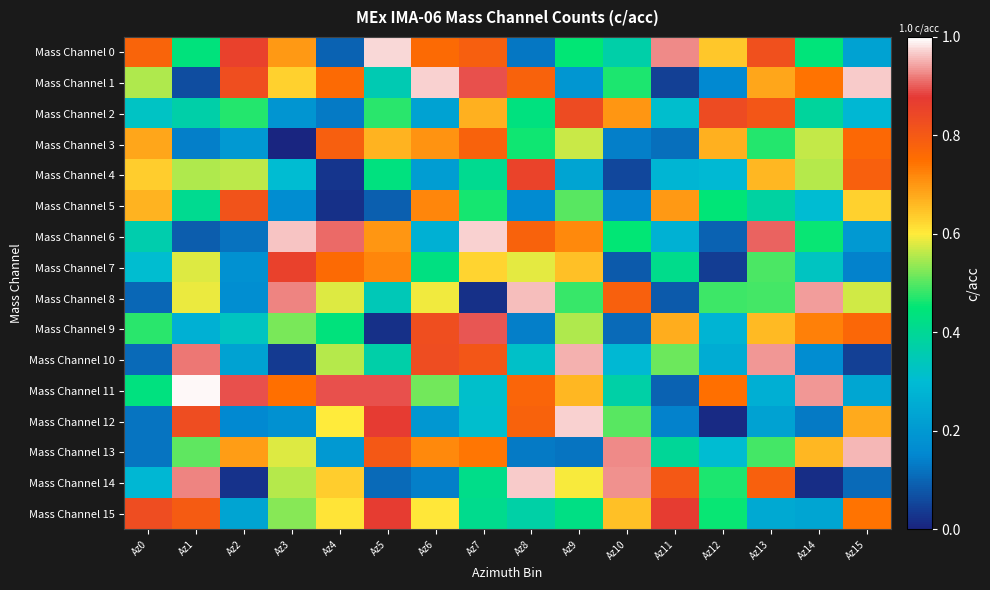

Reading left to right, transcribe all the data shown in this chart.

Mass Channel 0: Az0=0.8	Az1=0.4	Az2=0.9	Az3=0.7	Az4=0.1	Az5=1.0	Az6=0.8	Az7=0.8	Az8=0.1	Az9=0.5	Az10=0.4	Az11=0.9	Az12=0.6	Az13=0.8	Az14=0.4	Az15=0.2
Mass Channel 1: Az0=0.6	Az1=0.1	Az2=0.8	Az3=0.6	Az4=0.8	Az5=0.4	Az6=1.0	Az7=0.9	Az8=0.8	Az9=0.2	Az10=0.5	Az11=0.0	Az12=0.2	Az13=0.7	Az14=0.7	Az15=1.0
Mass Channel 2: Az0=0.3	Az1=0.4	Az2=0.5	Az3=0.2	Az4=0.1	Az5=0.5	Az6=0.2	Az7=0.7	Az8=0.4	Az9=0.8	Az10=0.7	Az11=0.3	Az12=0.8	Az13=0.8	Az14=0.4	Az15=0.3
Mass Channel 3: Az0=0.7	Az1=0.1	Az2=0.2	Az3=0.0	Az4=0.8	Az5=0.7	Az6=0.7	Az7=0.8	Az8=0.5	Az9=0.6	Az10=0.1	Az11=0.1	Az12=0.7	Az13=0.5	Az14=0.6	Az15=0.8
Mass Channel 4: Az0=0.6	Az1=0.6	Az2=0.6	Az3=0.3	Az4=0.0	Az5=0.4	Az6=0.2	Az7=0.4	Az8=0.9	Az9=0.2	Az10=0.1	Az11=0.3	Az12=0.3	Az13=0.7	Az14=0.6	Az15=0.8
Mass Channel 5: Az0=0.7	Az1=0.4	Az2=0.8	Az3=0.2	Az4=0.0	Az5=0.1	Az6=0.7	Az7=0.5	Az8=0.2	Az9=0.5	Az10=0.2	Az11=0.7	Az12=0.4	Az13=0.4	Az14=0.3	Az15=0.6
Mass Channel 6: Az0=0.4	Az1=0.1	Az2=0.1	Az3=1.0	Az4=0.9	Az5=0.7	Az6=0.3	Az7=1.0	Az8=0.8	Az9=0.7	Az10=0.4	Az11=0.3	Az12=0.1	Az13=0.9	Az14=0.5	Az15=0.2
Mass Channel 7: Az0=0.3	Az1=0.6	Az2=0.2	Az3=0.9	Az4=0.8	Az5=0.7	Az6=0.4	Az7=0.6	Az8=0.6	Az9=0.6	Az10=0.1	Az11=0.4	Az12=0.0	Az13=0.5	Az14=0.3	Az15=0.1
Mass Channel 8: Az0=0.1	Az1=0.6	Az2=0.2	Az3=0.9	Az4=0.6	Az5=0.3	Az6=0.6	Az7=0.0	Az8=1.0	Az9=0.5	Az10=0.8	Az11=0.1	Az12=0.5	Az13=0.5	Az14=0.9	Az15=0.6
Mass Channel 9: Az0=0.5	Az1=0.3	Az2=0.3	Az3=0.5	Az4=0.4	Az5=0.0	Az6=0.8	Az7=0.9	Az8=0.1	Az9=0.6	Az10=0.1	Az11=0.7	Az12=0.3	Az13=0.7	Az14=0.7	Az15=0.8
Mass Channel 10: Az0=0.1	Az1=0.9	Az2=0.2	Az3=0.0	Az4=0.6	Az5=0.4	Az6=0.8	Az7=0.8	Az8=0.3	Az9=1.0	Az10=0.3	Az11=0.5	Az12=0.3	Az13=0.9	Az14=0.2	Az15=0.0
Mass Channel 11: Az0=0.4	Az1=1.0	Az2=0.9	Az3=0.7	Az4=0.9	Az5=0.9	Az6=0.5	Az7=0.3	Az8=0.8	Az9=0.7	Az10=0.4	Az11=0.1	Az12=0.7	Az13=0.3	Az14=0.9	Az15=0.2
Mass Channel 12: Az0=0.1	Az1=0.8	Az2=0.2	Az3=0.2	Az4=0.6	Az5=0.9	Az6=0.2	Az7=0.3	Az8=0.8	Az9=1.0	Az10=0.5	Az11=0.1	Az12=0.0	Az13=0.2	Az14=0.1	Az15=0.7
Mass Channel 13: Az0=0.1	Az1=0.5	Az2=0.7	Az3=0.6	Az4=0.2	Az5=0.8	Az6=0.7	Az7=0.7	Az8=0.1	Az9=0.1	Az10=0.9	Az11=0.4	Az12=0.3	Az13=0.5	Az14=0.7	Az15=1.0
Mass Channel 14: Az0=0.3	Az1=0.9	Az2=0.0	Az3=0.6	Az4=0.6	Az5=0.1	Az6=0.1	Az7=0.4	Az8=1.0	Az9=0.6	Az10=0.9	Az11=0.8	Az12=0.5	Az13=0.8	Az14=0.0	Az15=0.1
Mass Channel 15: Az0=0.8	Az1=0.8	Az2=0.2	Az3=0.5	Az4=0.6	Az5=0.9	Az6=0.6	Az7=0.4	Az8=0.4	Az9=0.4	Az10=0.7	Az11=0.9	Az12=0.5	Az13=0.2	Az14=0.2	Az15=0.7